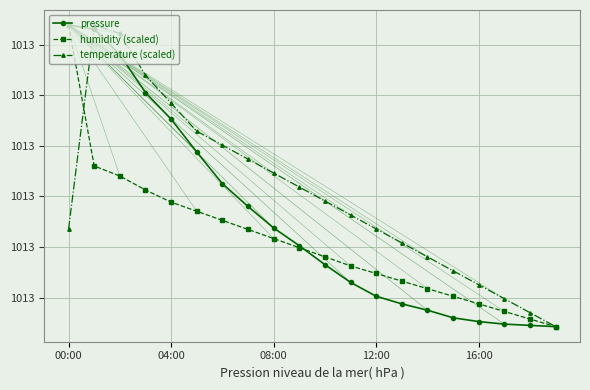

At how many categories does at least one series exceed 101294?

9